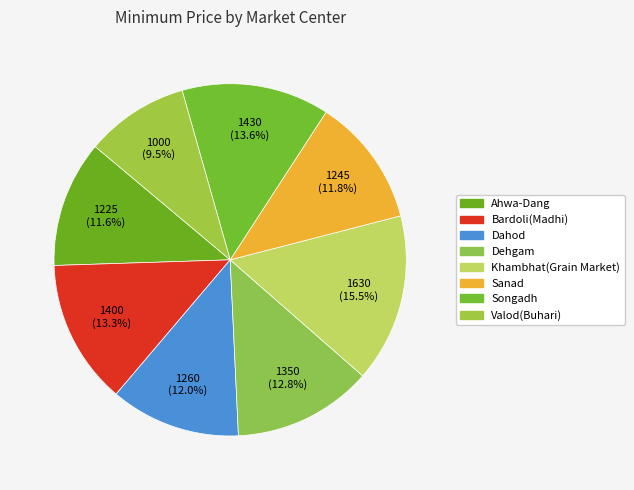

Is there a majority slice in this chart?

No